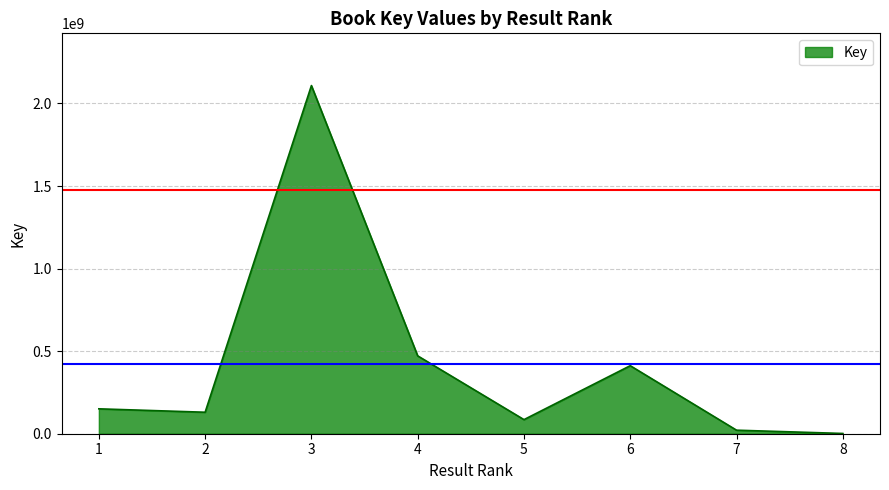

How many lines are shown in the chart?

1